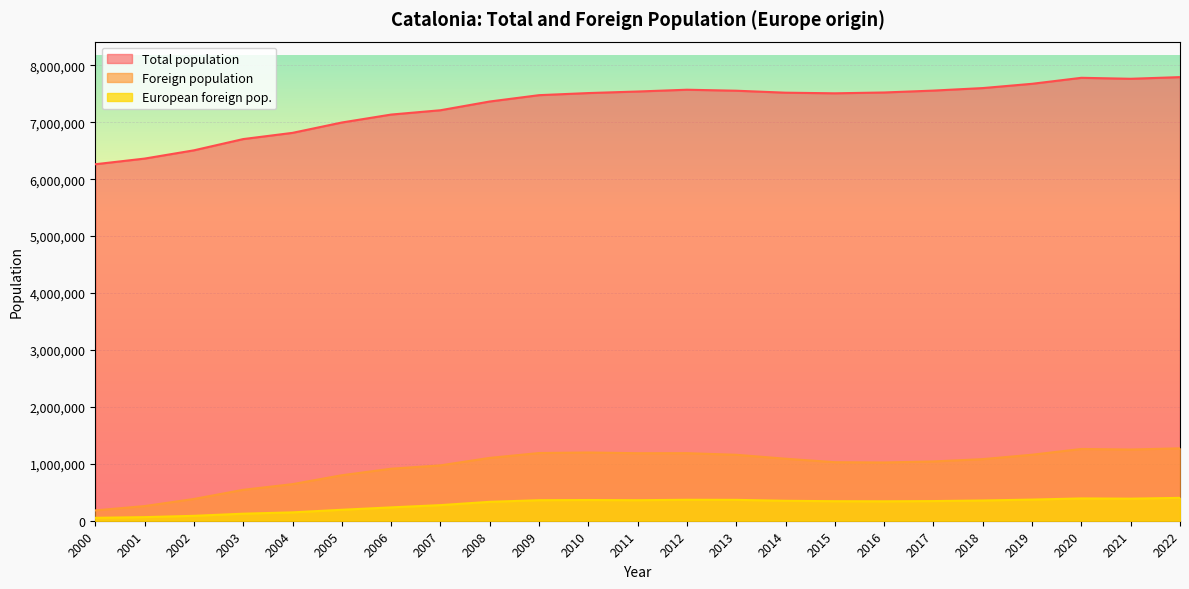

True or false: European foreign pop. has a value of 366689 at 2013.

True